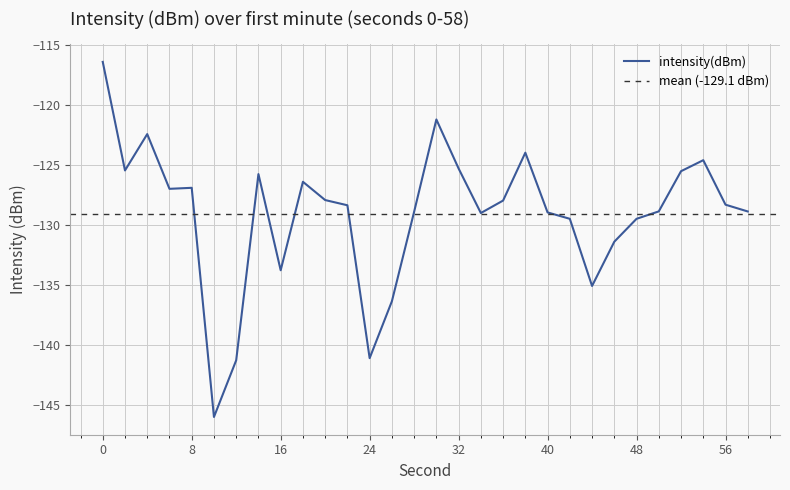

What is the change in value from 2 to 10?

-20.6